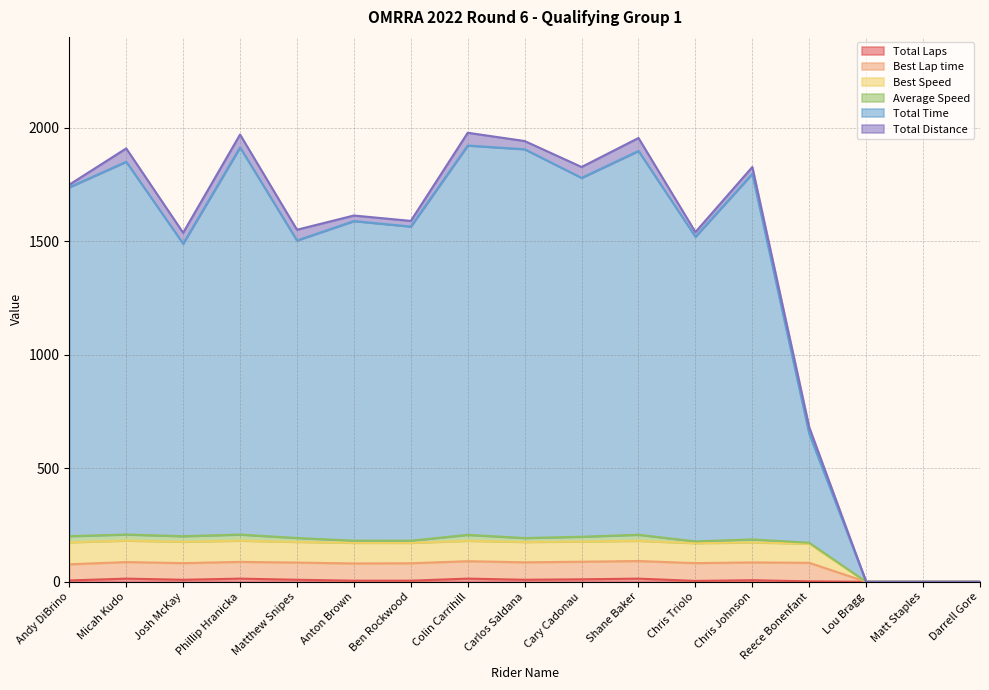

Which series changed the most between Andy DiBrino and Matt Staples?

Total Time